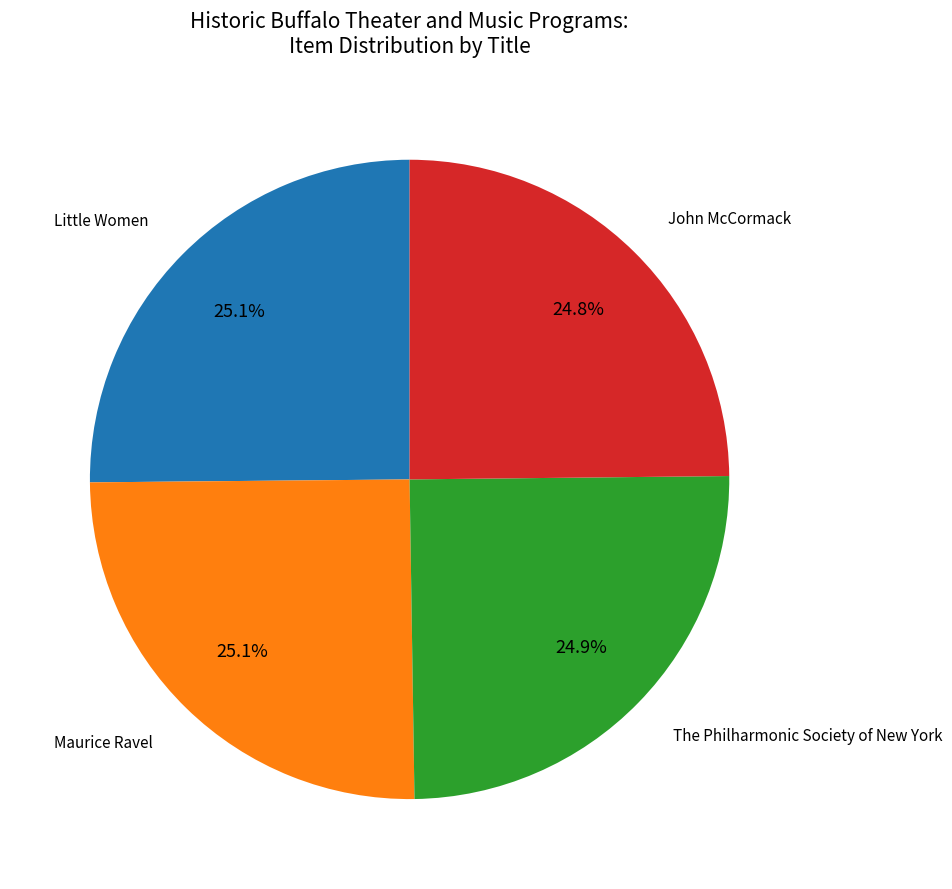

The The Philharmonic Society of New York slice represents 25% of the pie. True or false?

True